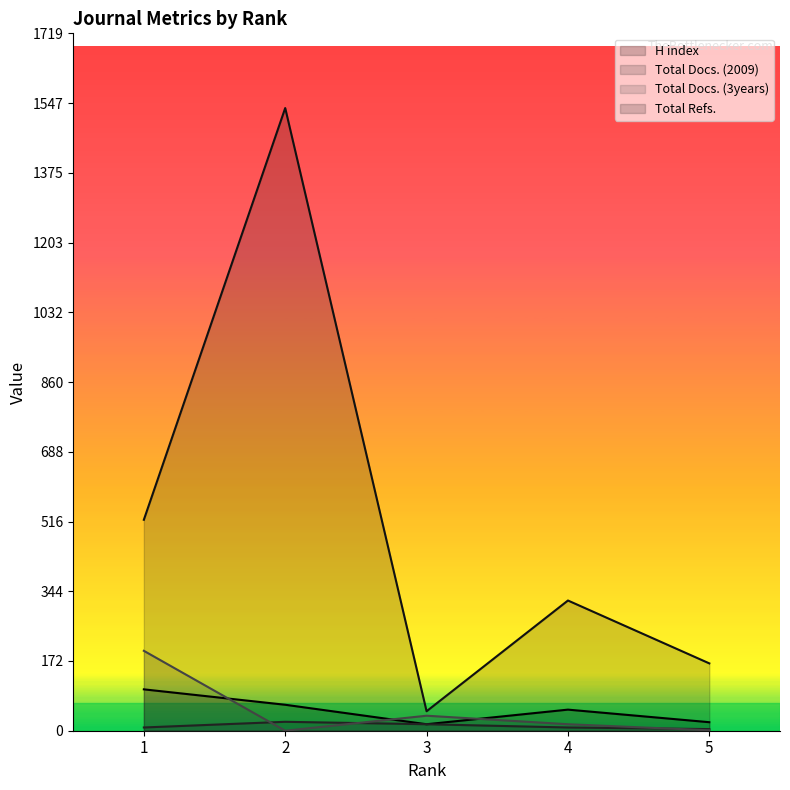

How many categories are shown in the chart?

5